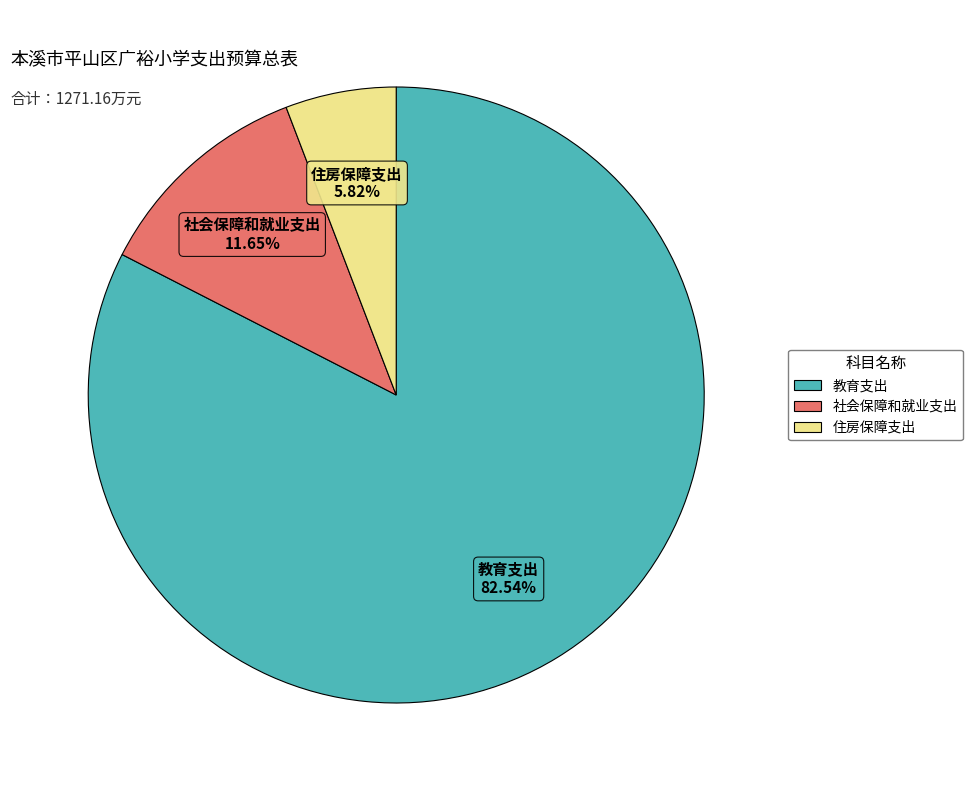

Which category has the biggest portion of the pie?

教育支出